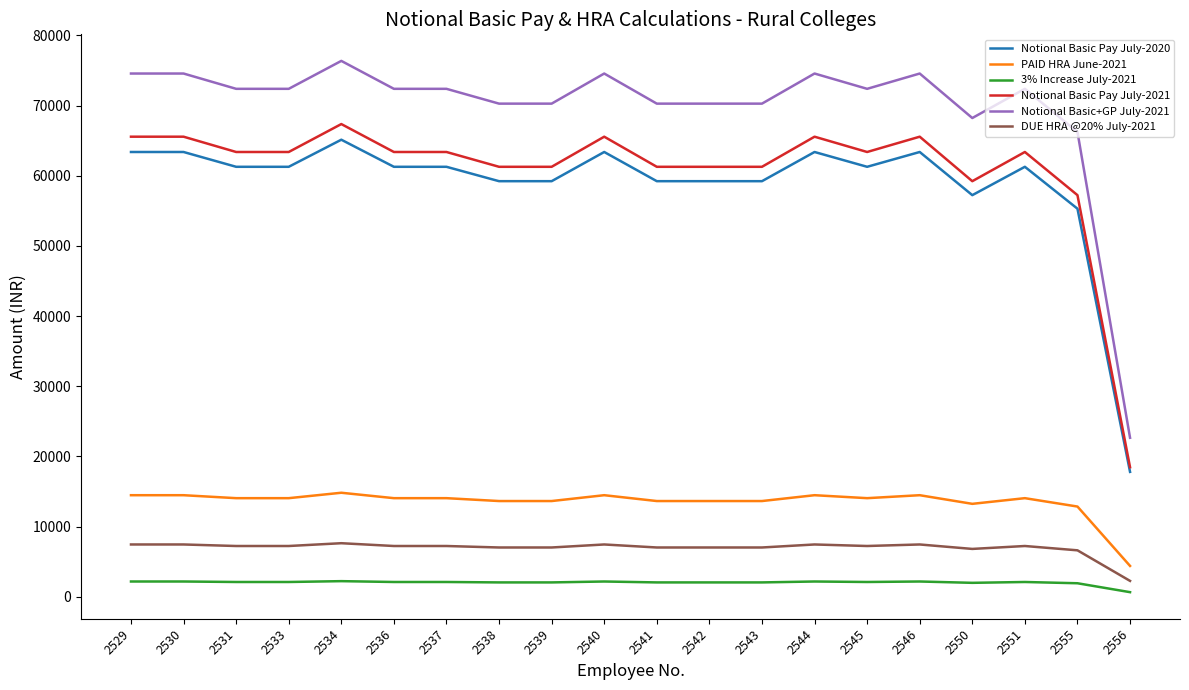

Which series has the widest spread of values?

Notional Basic+GP July-2021